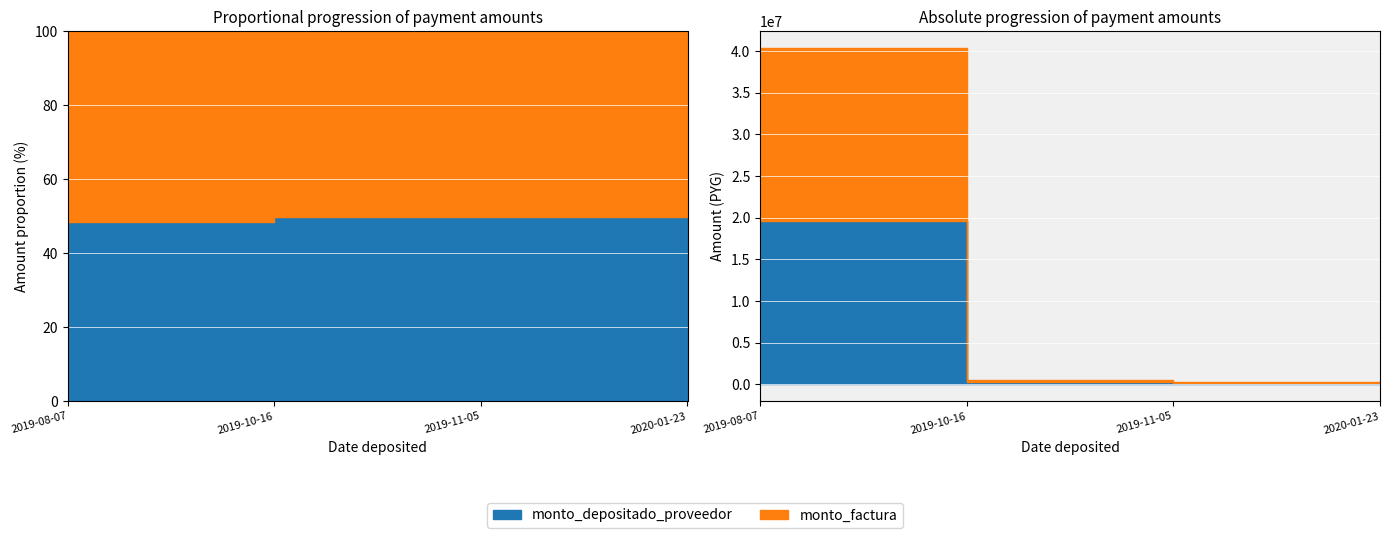

True or false: monto_factura has a value of 58909 at 2020-01-23.

False